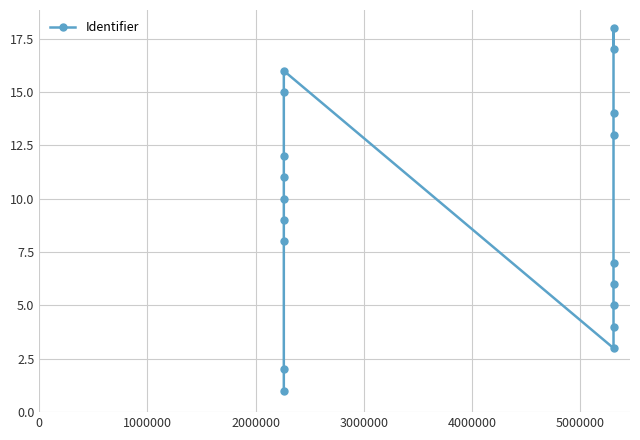

How many points are lower than both their immediate neighbors (excluding endpoints)?

1